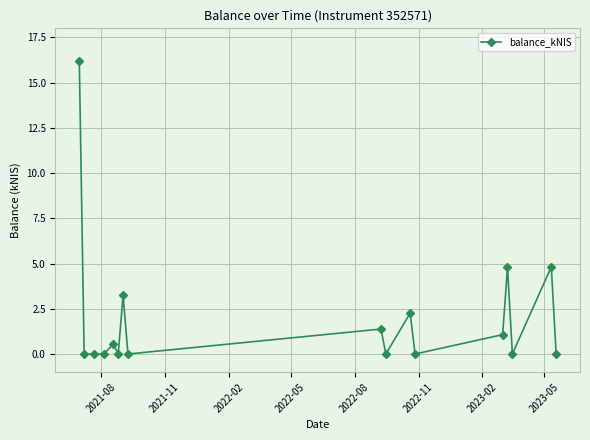

What is the difference between the second highest and second lowest values?

4.8